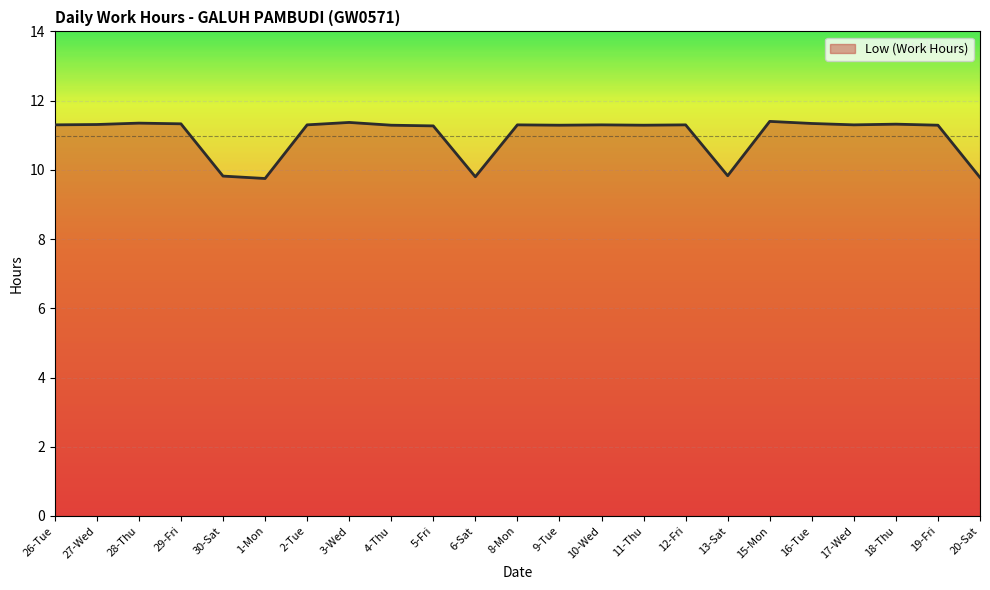

What is the ratio of the value at 29-Fri to the value at 10-Wed?

1.0